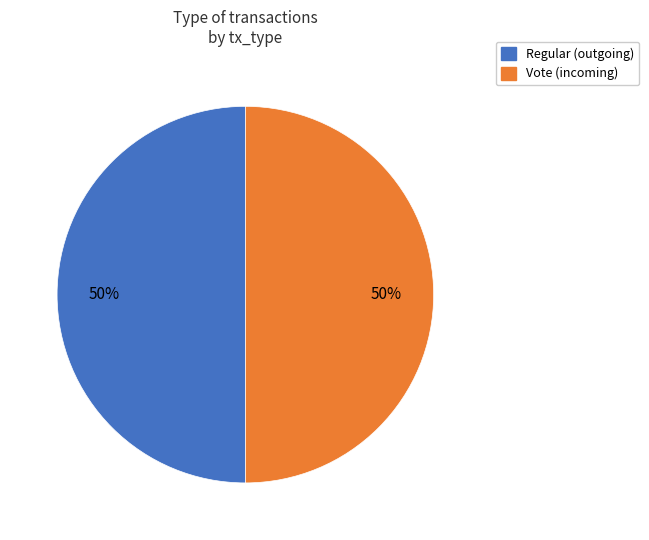

Approximately how many times larger is the value at Regular (outgoing) compared to Vote (incoming)?

1.0